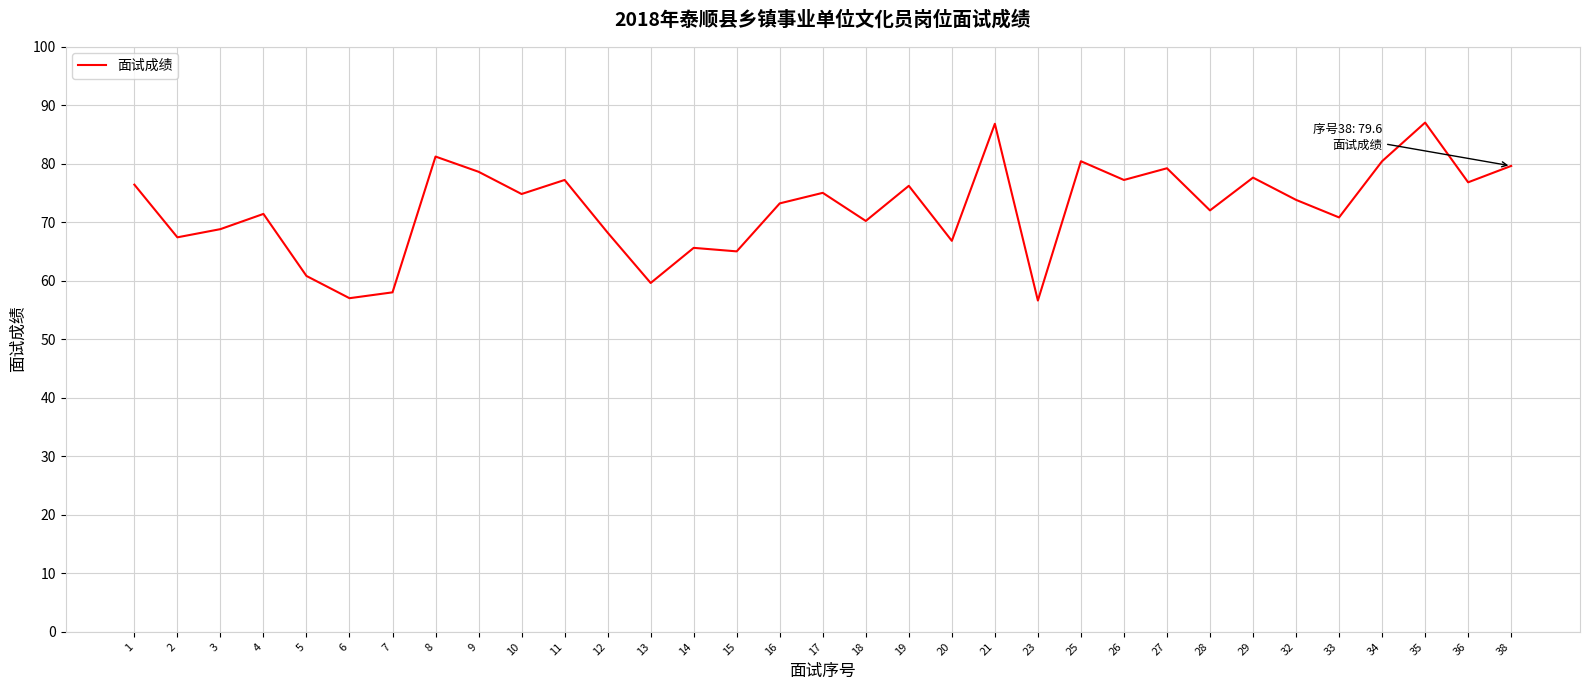

Which has a higher value, 10 or 6?

10